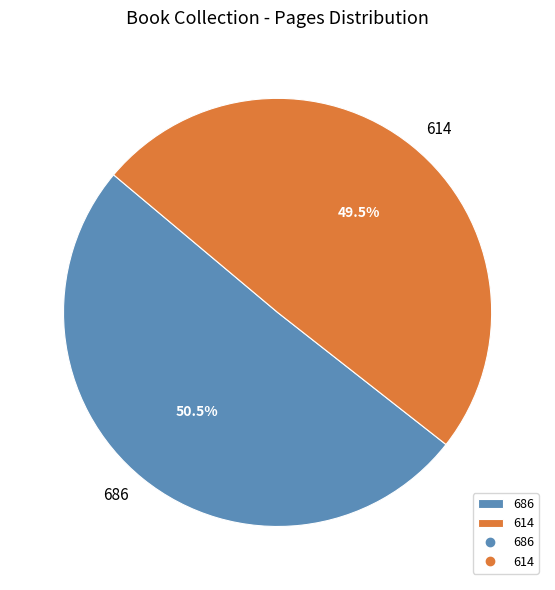

What is the total percentage of 686 and 614?

100.0%